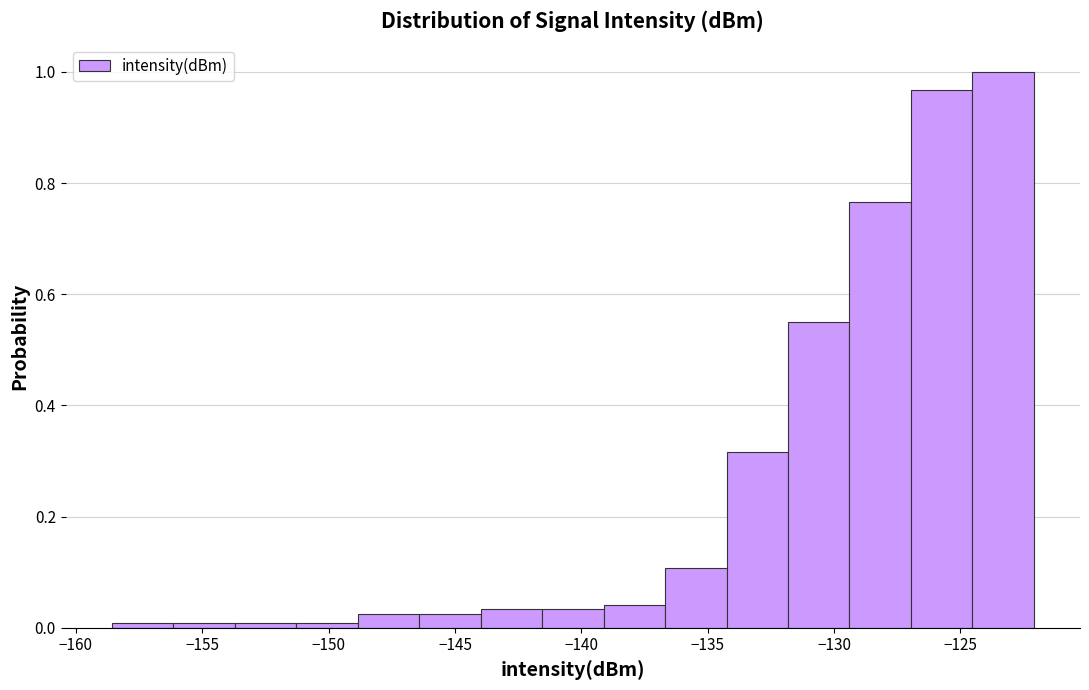

Reading left to right, list every bar in this chart as the range it spans on the x-axis followed by its height. Neither the bar edges nor the heights are printed on the chart, so give them approximately, as read against the axes.

-158.5 to -156.0: under 0.02
-156.0 to -153.5: under 0.02
-153.5 to -151.5: under 0.02
-151.5 to -149.0: under 0.02
-149.0 to -146.5: 0.02
-146.5 to -144.0: 0.02
-144.0 to -141.5: 0.04
-141.5 to -139.0: 0.04
-139.0 to -136.5: 0.04
-136.5 to -134.5: 0.10
-134.5 to -132.0: 0.32
-132.0 to -129.5: 0.56
-129.5 to -127.0: 0.76
-127.0 to -124.5: 0.96
-124.5 to -122.0: 1.00